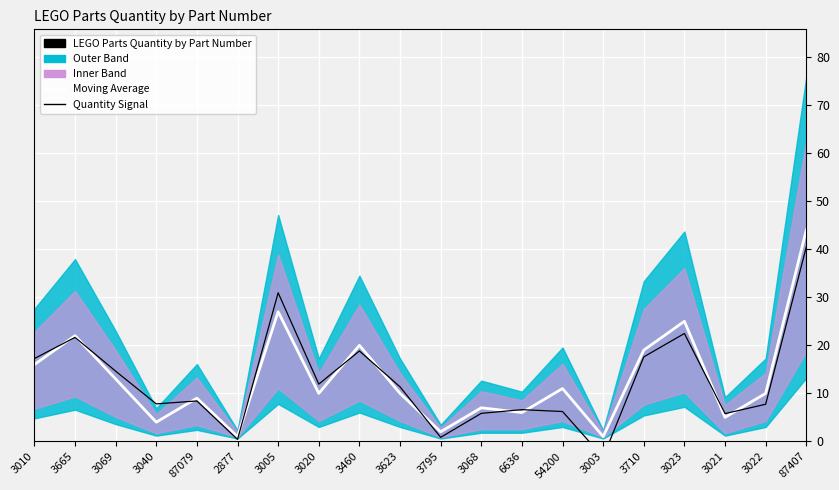

What is the lowest value of the Moving Average series?

1.0